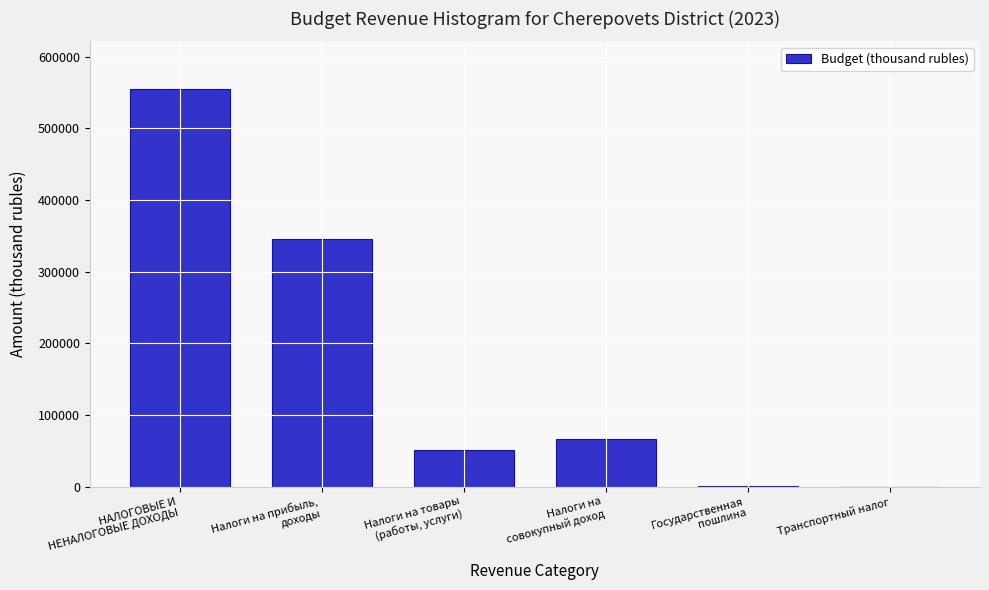

What is the sum of all values?

1018645.4